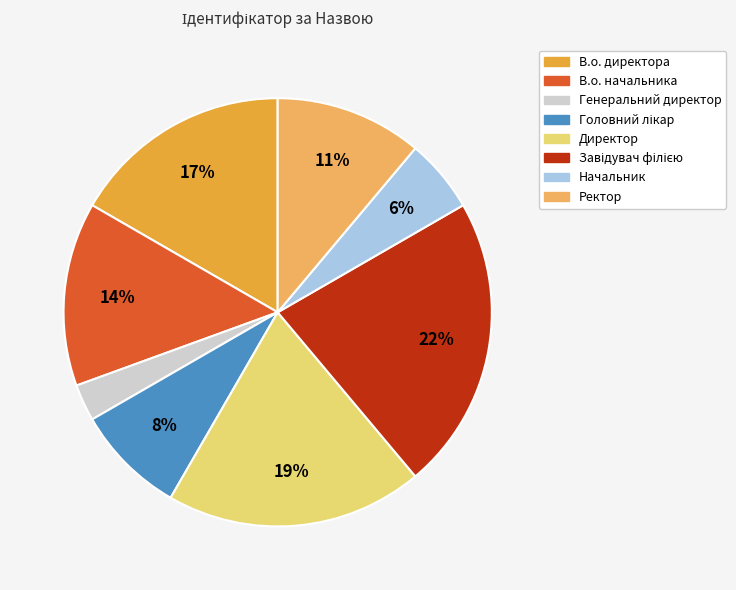

Which category has the smallest portion of the pie?

Генеральний директор